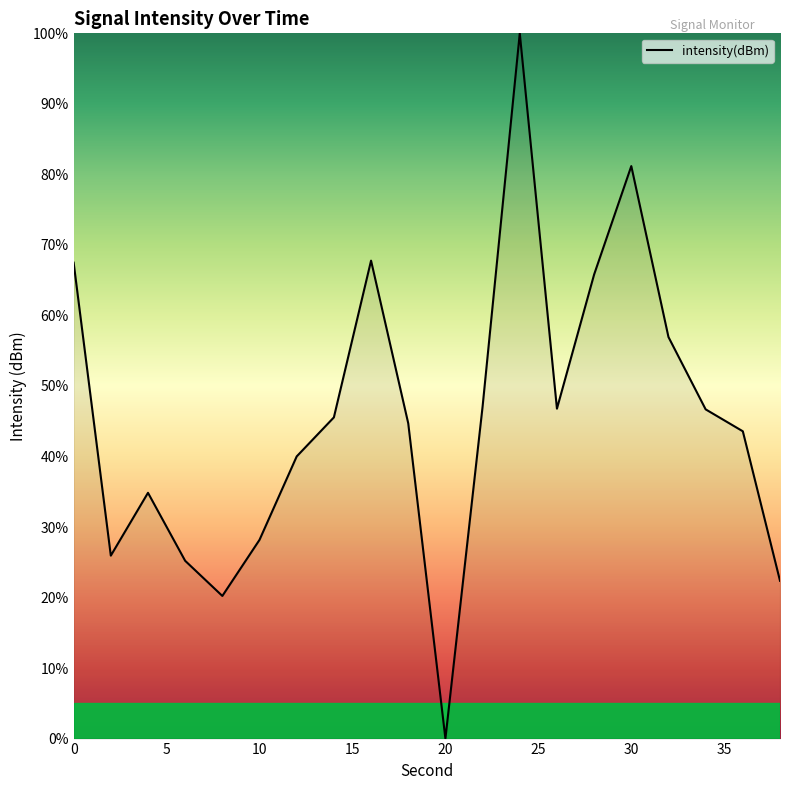

What is the difference between the maximum and minimum values?

100.0